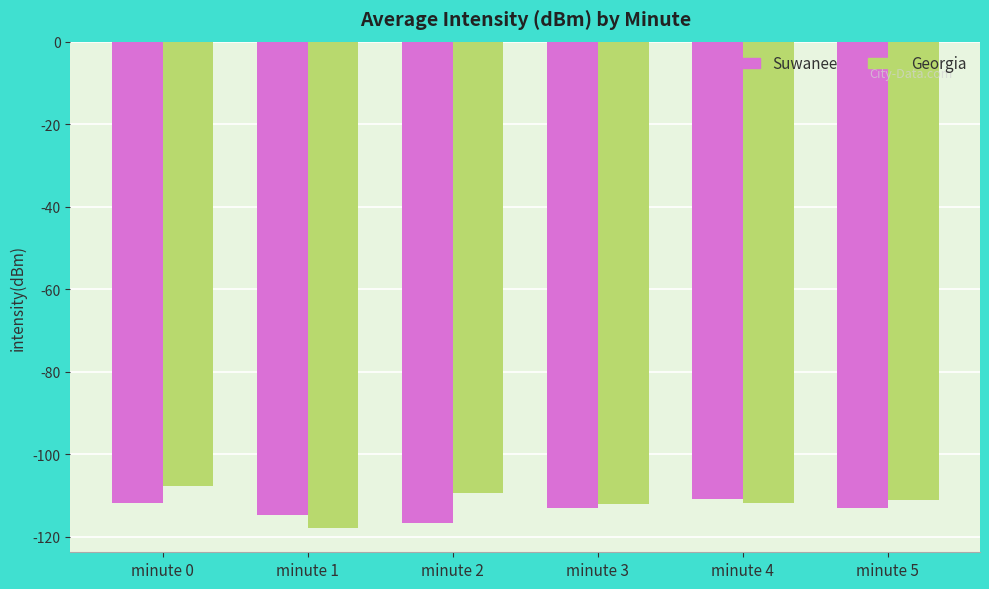

Which category has the lowest value in the Georgia series?

minute 1